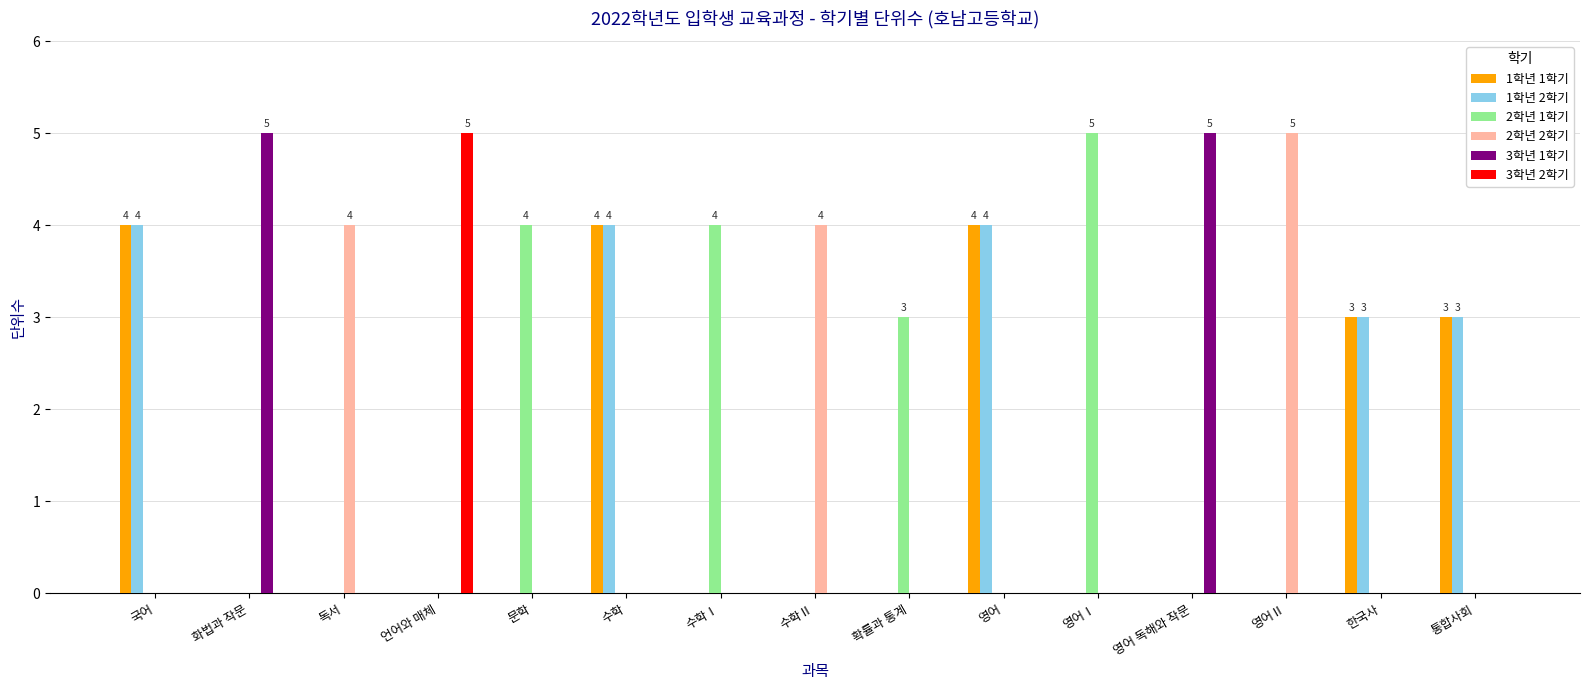

True or false: 2학년 1학기 has a value of 0 at 화법과 작문.

True